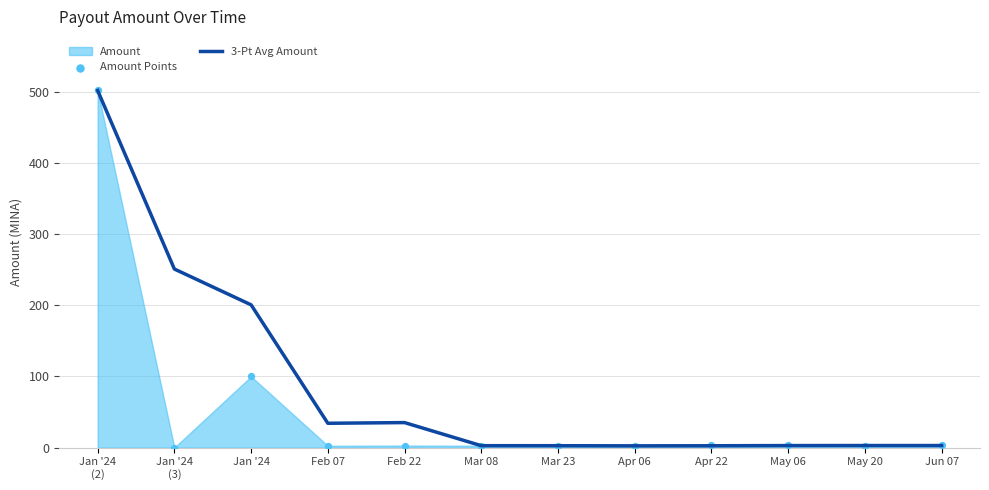

Which series has the largest Y range (max minus min)?

Amount Points